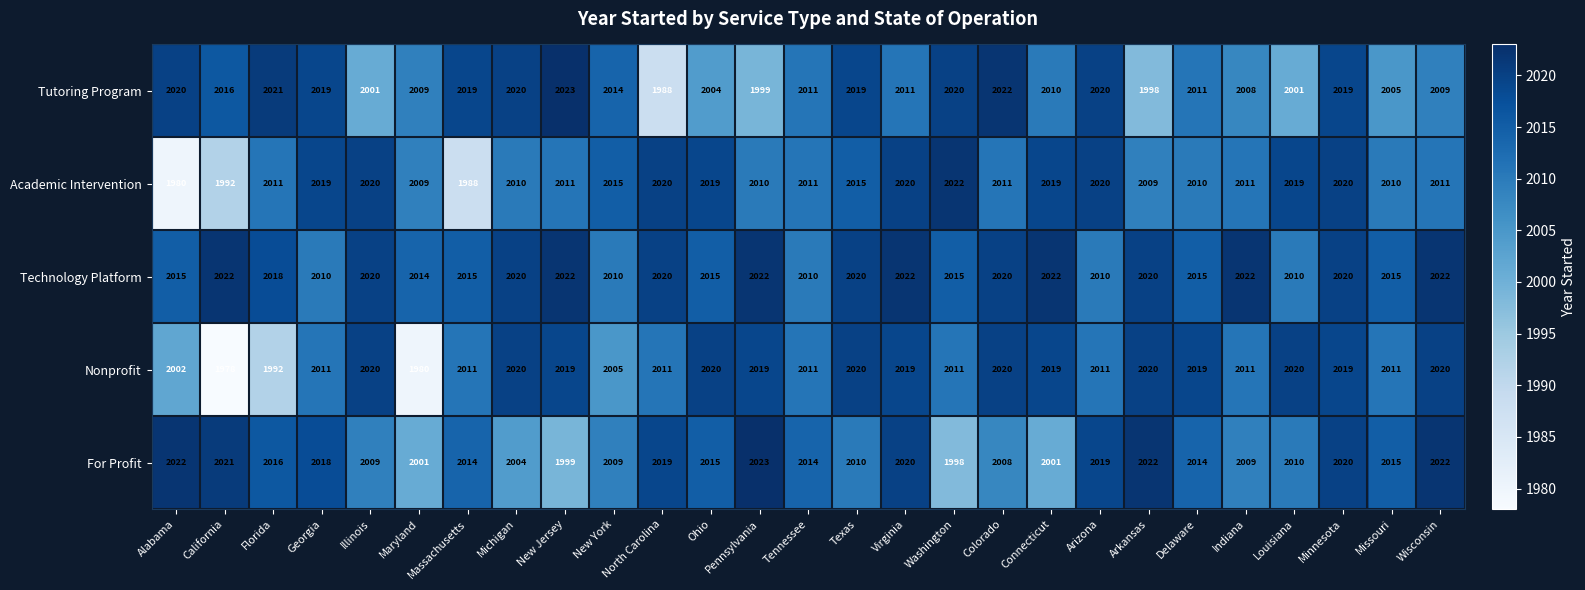

At how many categories does at least one series exceed 2018?

23